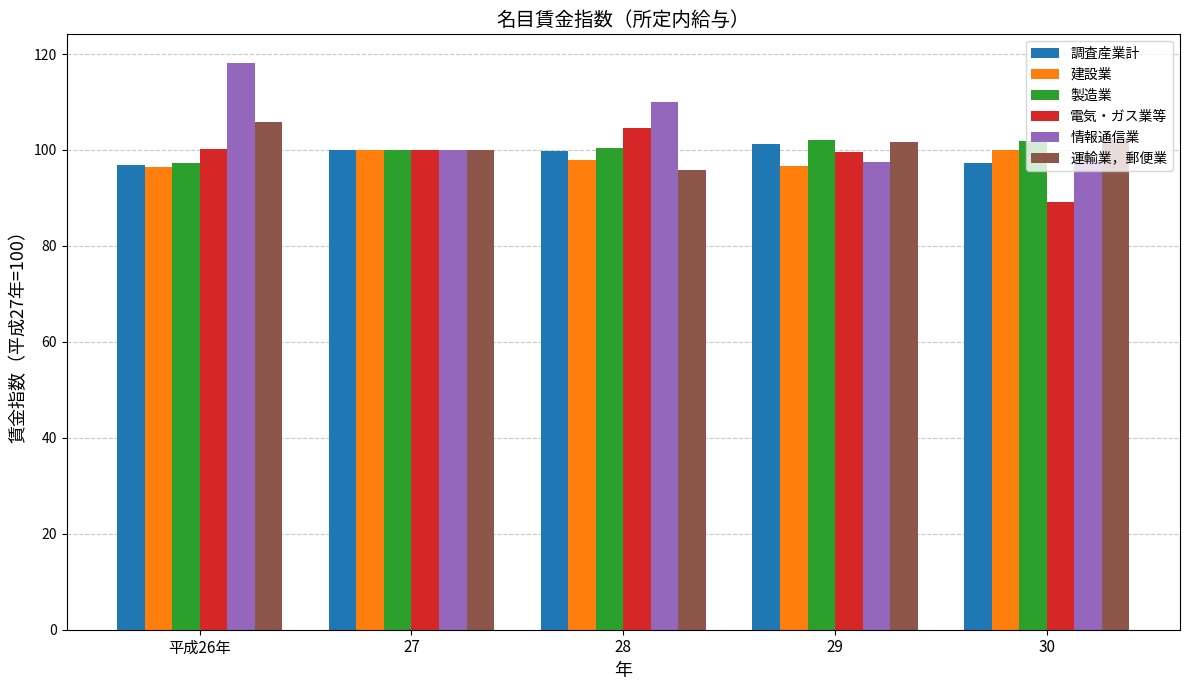

Is it true that 建設業 equals 39.7 at 27?

False